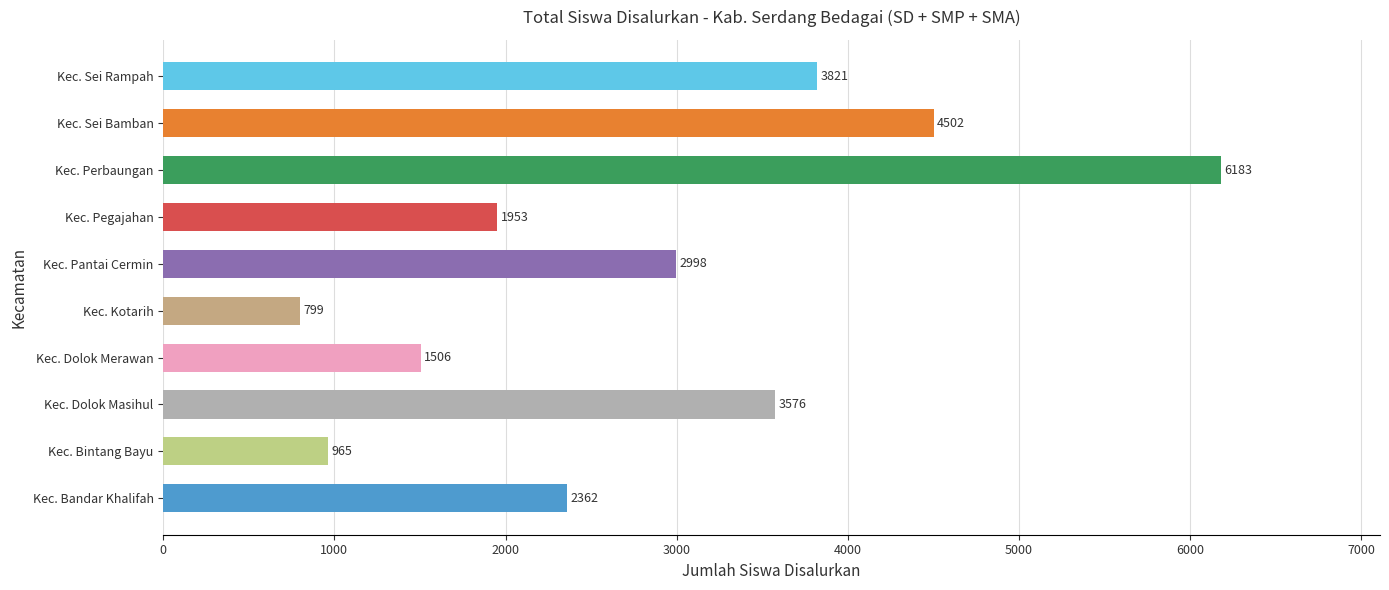

How many distinct data groups are displayed?

1